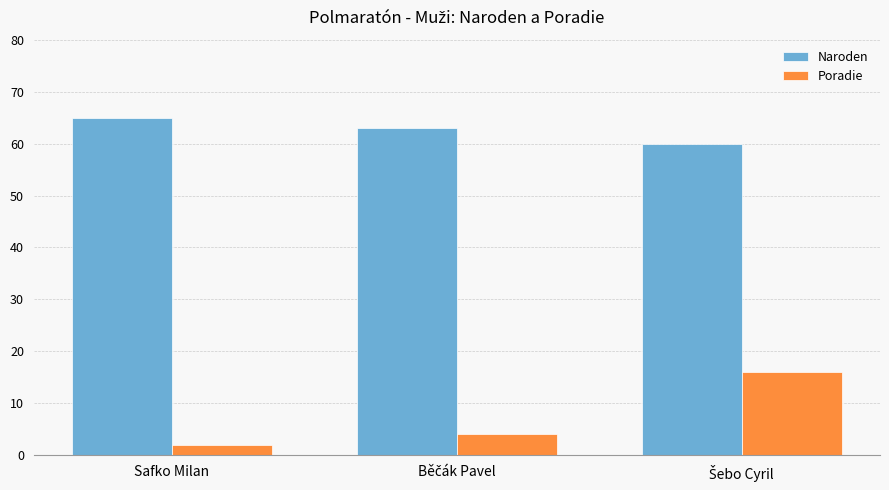

What is the maximum value shown in the chart?

65